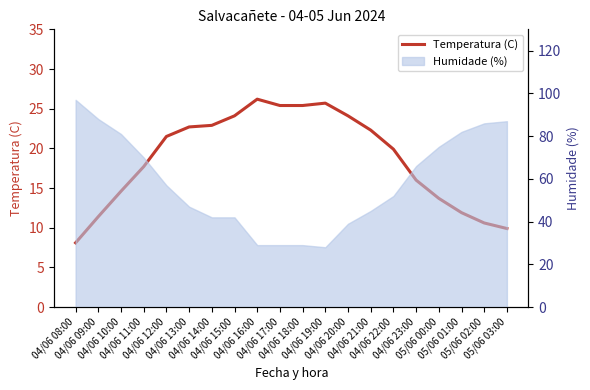

What is the difference between the second highest and minimum values?

17.6